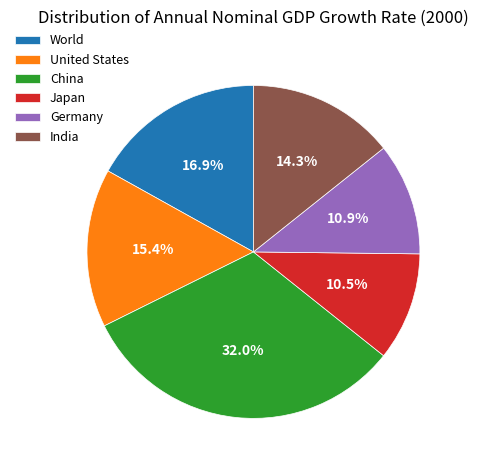

To the nearest percent, what percentage of the pie is United States?

15%